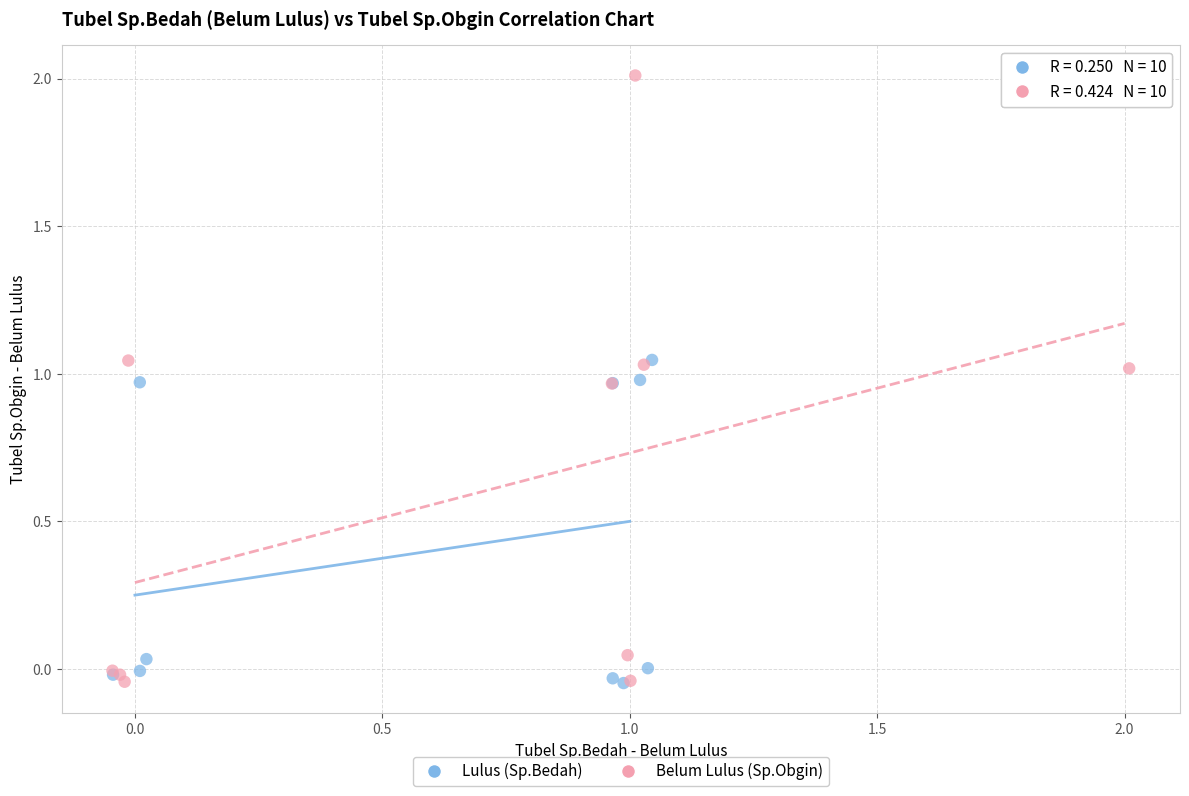

Which series reaches the maximum Y coordinate?

Belum Lulus (Sp.Obgin)